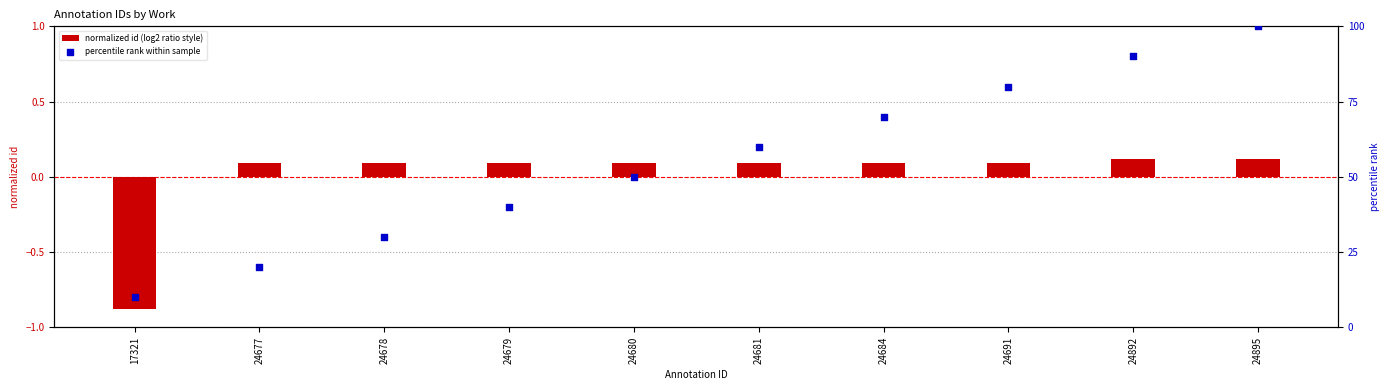

Which series contains the highest Y value?

percentile rank within sample